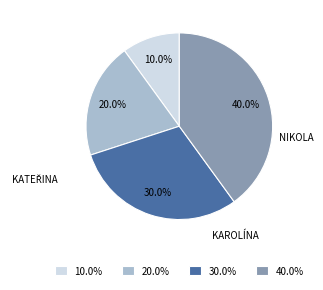

Which category has the smallest portion of the pie?

10.0%